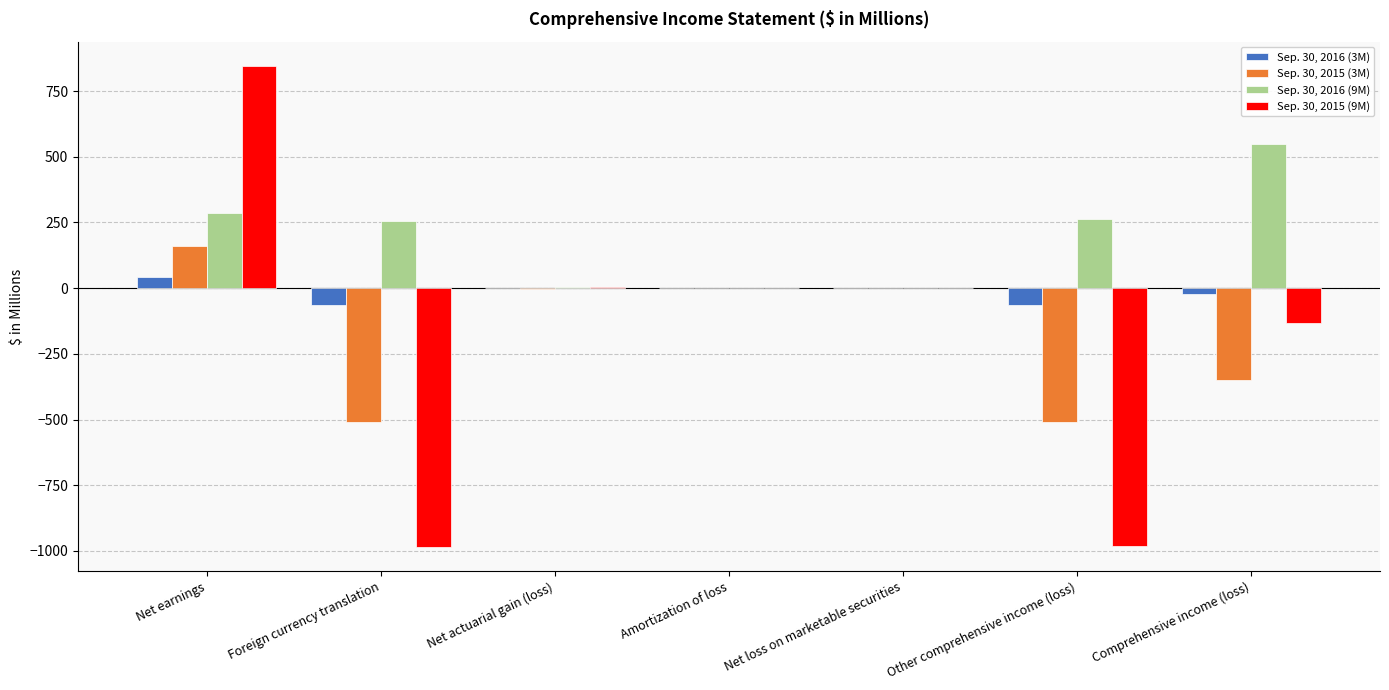

Is the value of Sep. 30, 2016 (3M) at Comprehensive income (loss) greater than the value of Sep. 30, 2015 (9M) at Other comprehensive income (loss)?

Yes